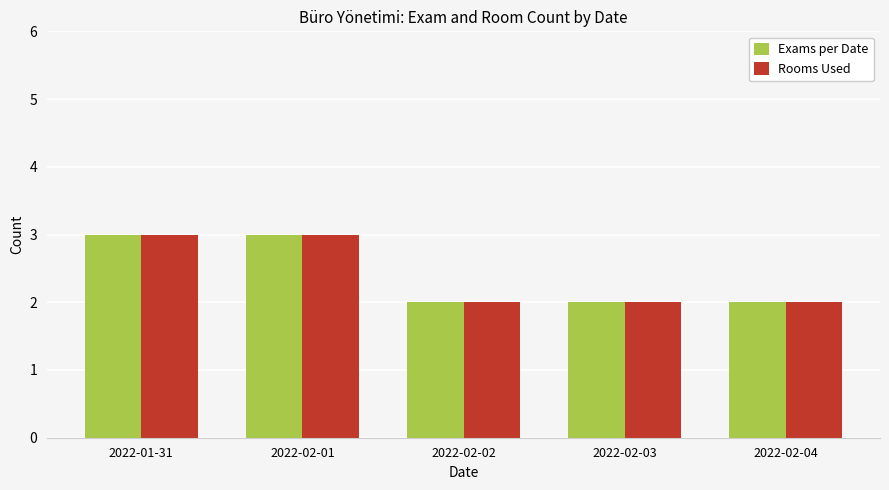

What position from the left is 2022-02-04?

5